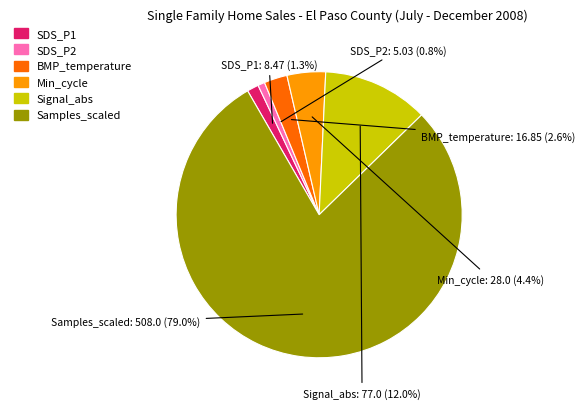

Is there any slice that represents more than half of the pie?

Yes